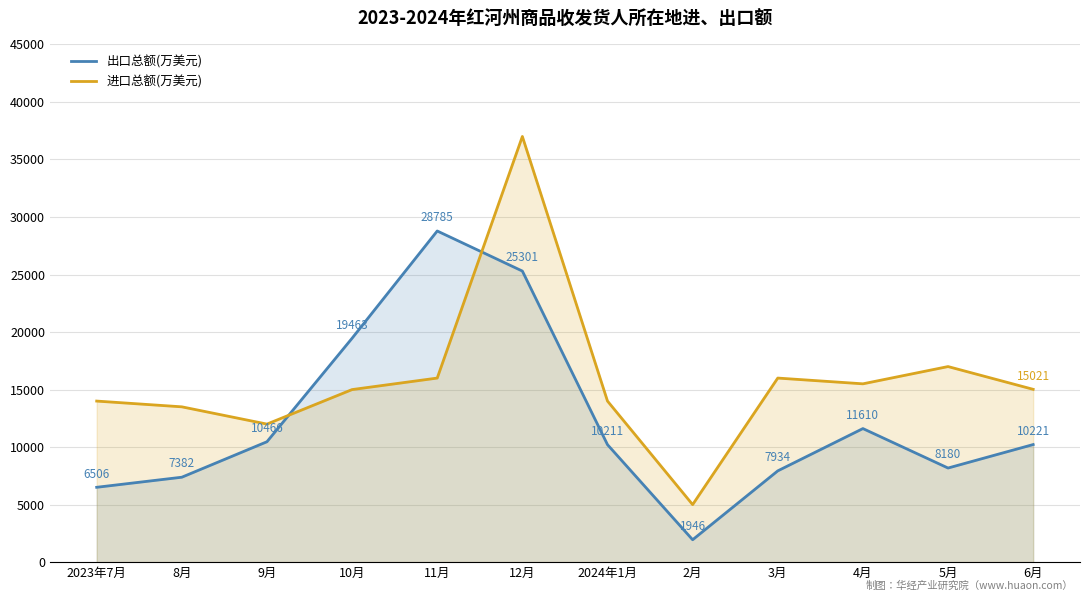

What is the total value across all series at 2023年7月?

20506